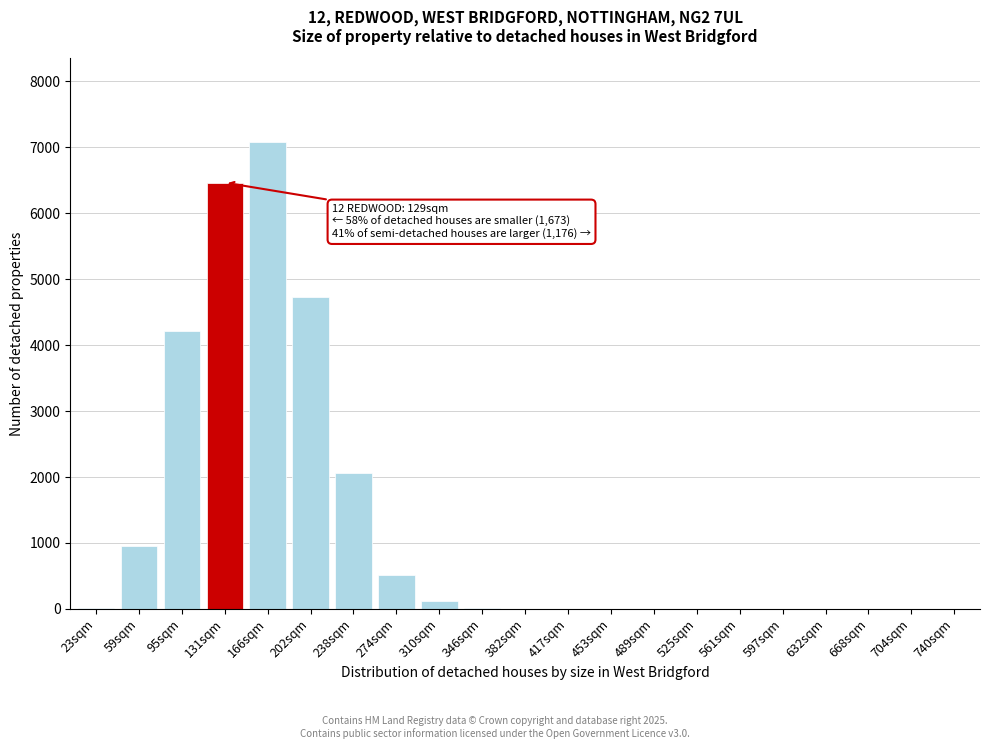

What is the change in value from 59sqm to 202sqm?

+3788